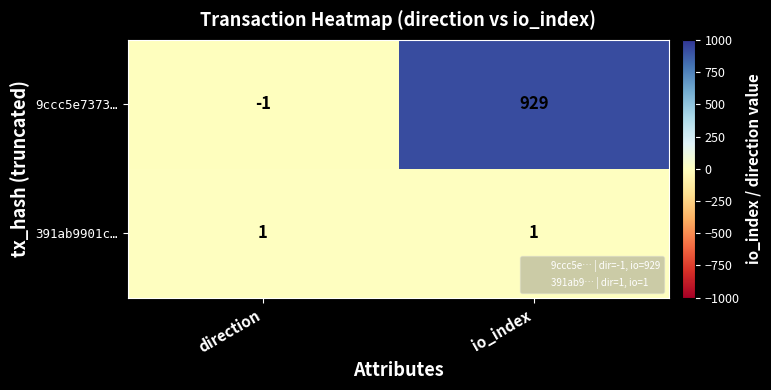

Which label corresponds to the smallest value in the chart?

direction